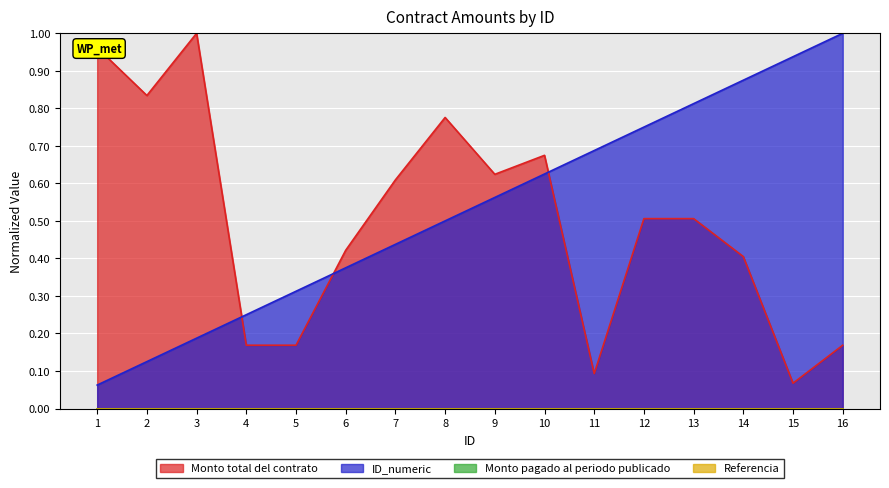

At which label does ID_numeric reach its peak?

16